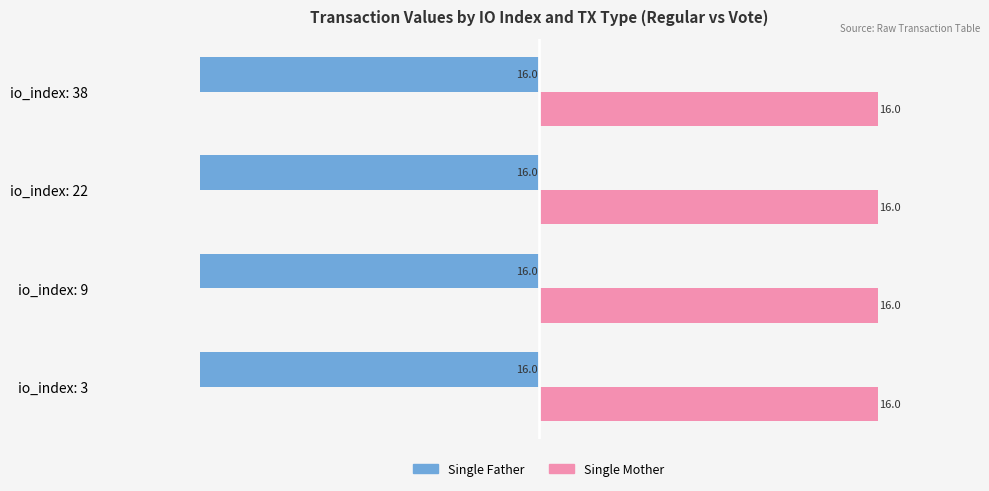

Which series has the largest total across all categories?

Single Mother